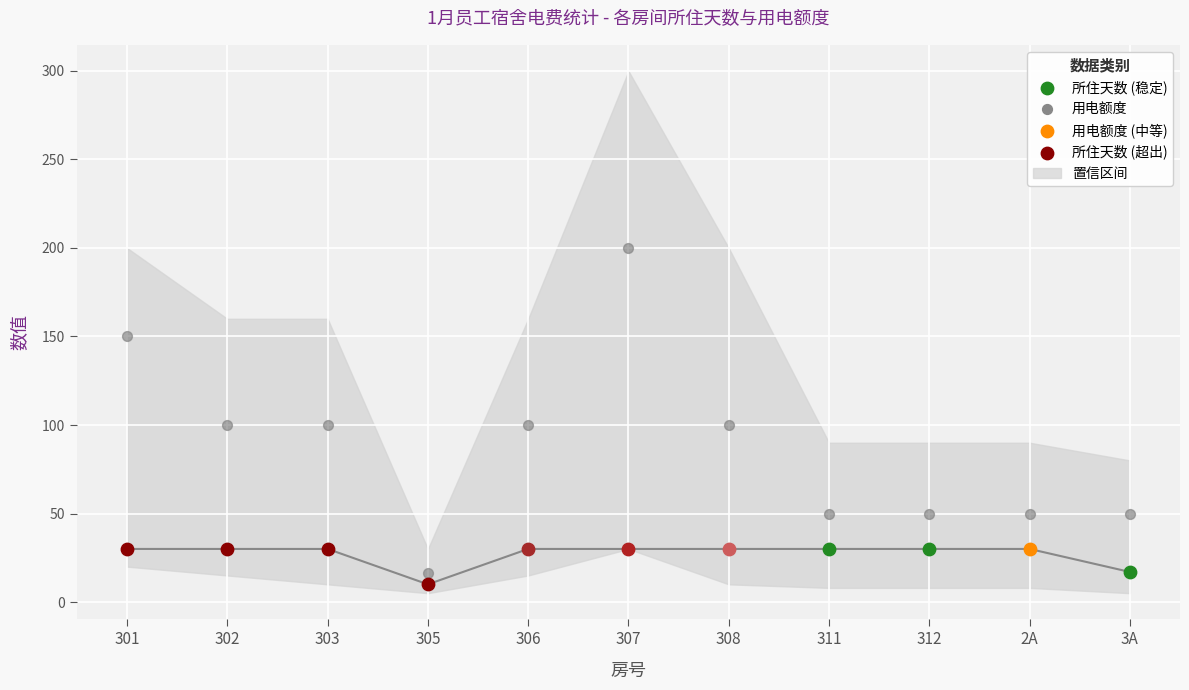

Is the value of 用电额度 at 307 greater than the value of 所住天数 at 303?

Yes